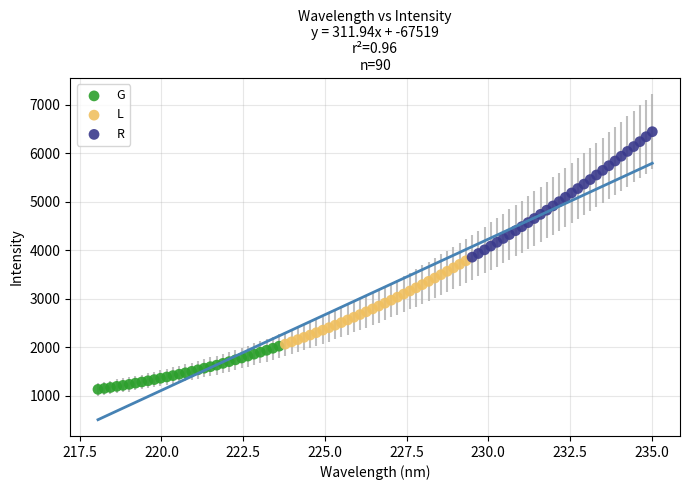

Which series reaches the minimum Y coordinate?

G